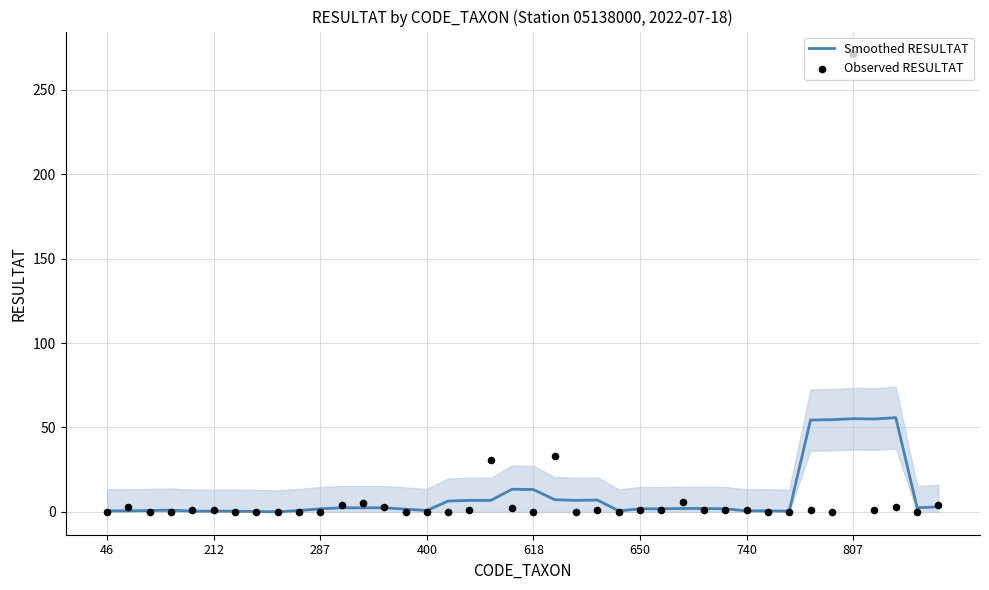

At how many categories does at least one series exceed 265?

1